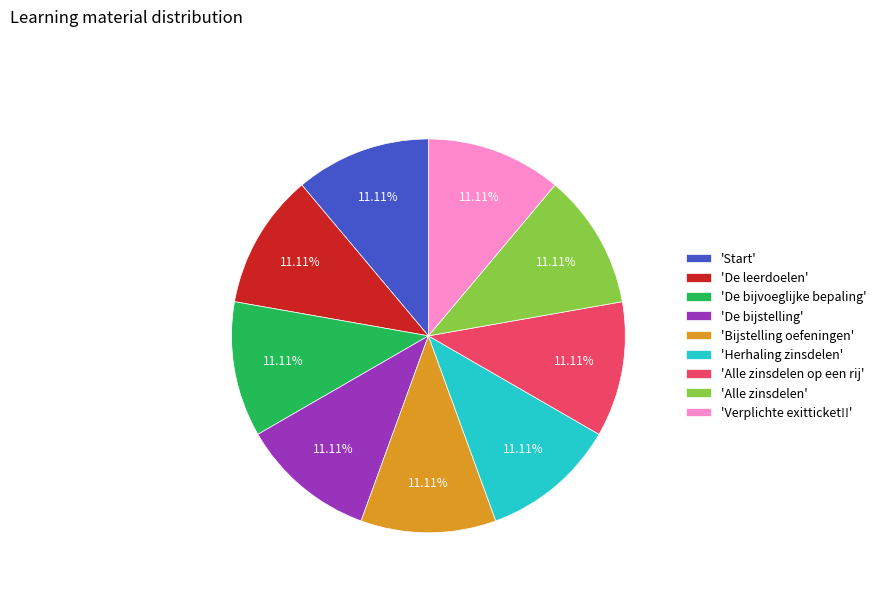

Is there any slice that represents more than half of the pie?

No